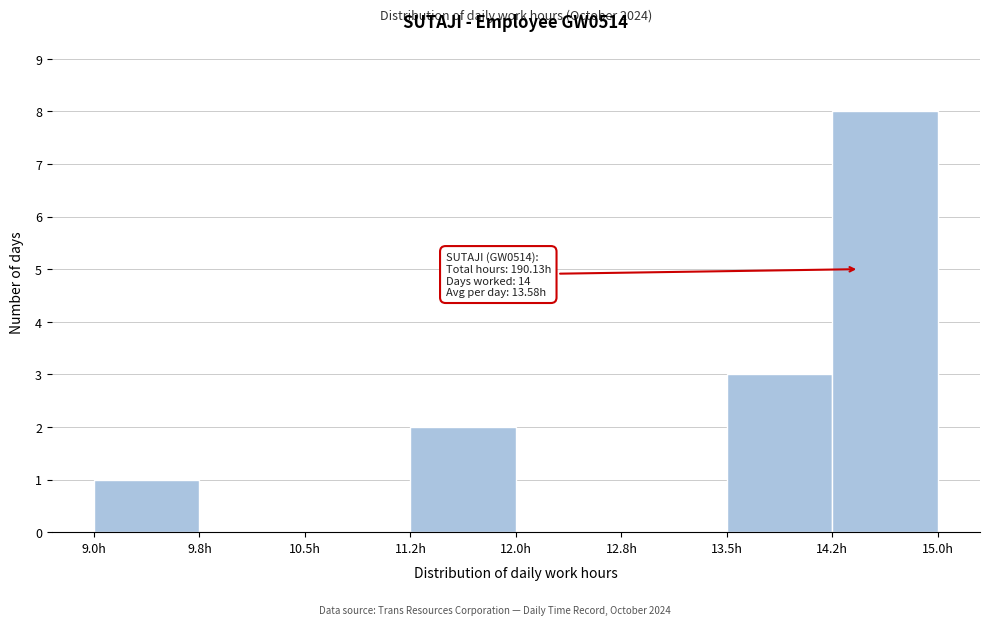

Over which range of the x-axis is the bar tallest?

14.25 to 15.00